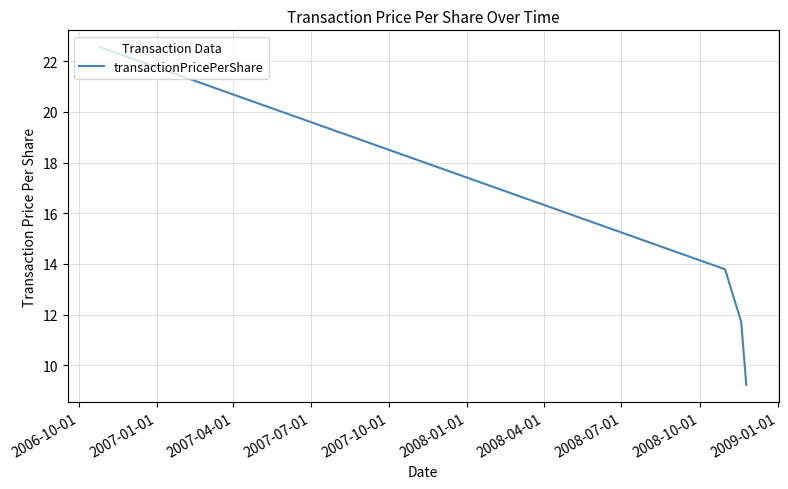

What is the minimum value shown in the chart?

9.2